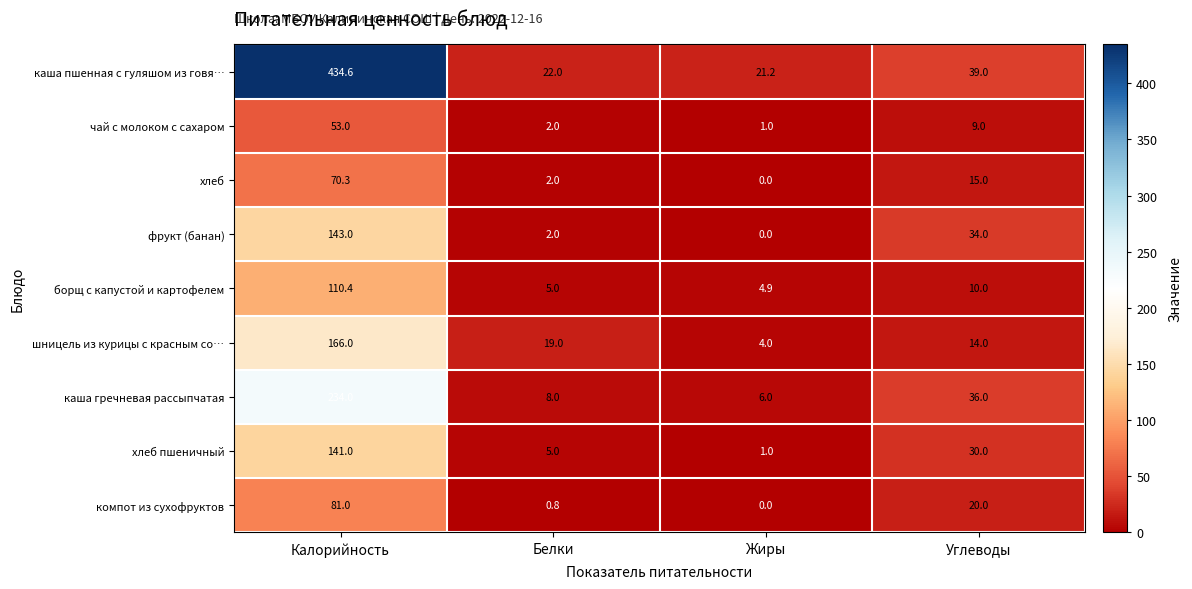

Between Белки and Углеводы, which series saw the biggest shift?

фрукт (банан)